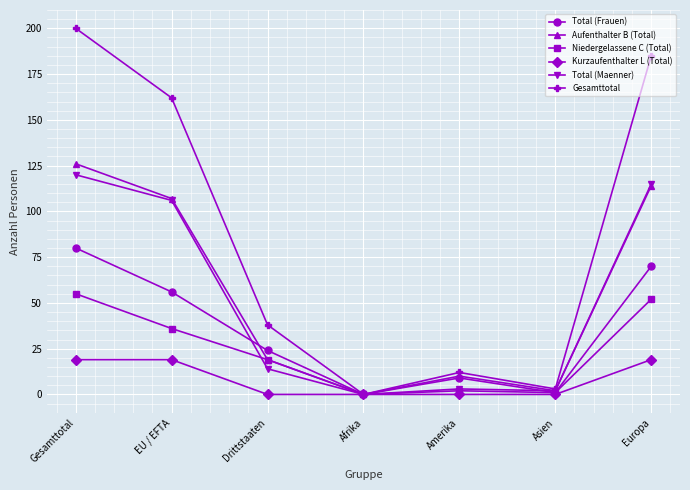

What is the maximum value shown in the chart?

200